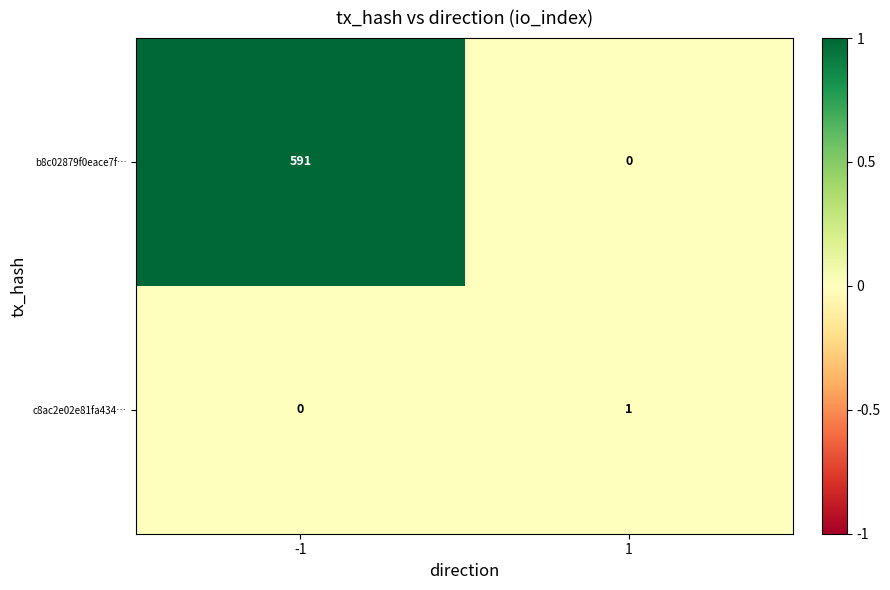

Is it true that c8ac2e02e81fa434… equals 2 at 1?

False